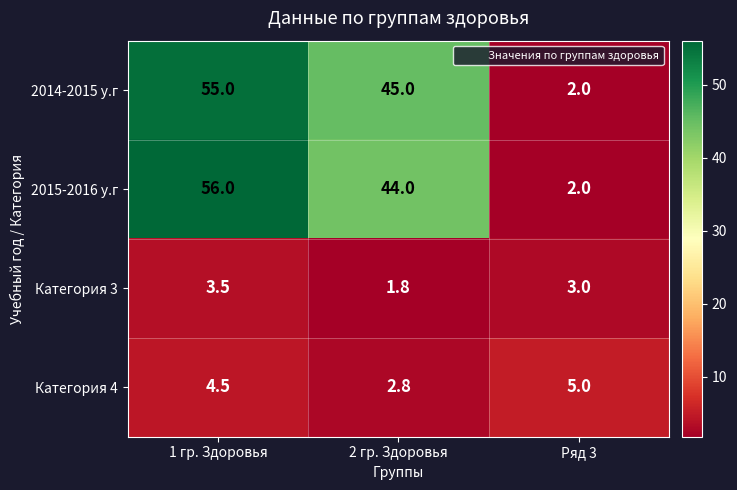

Where is 2015-2016 у.г nearest to the value 29?

2 гр. Здоровья